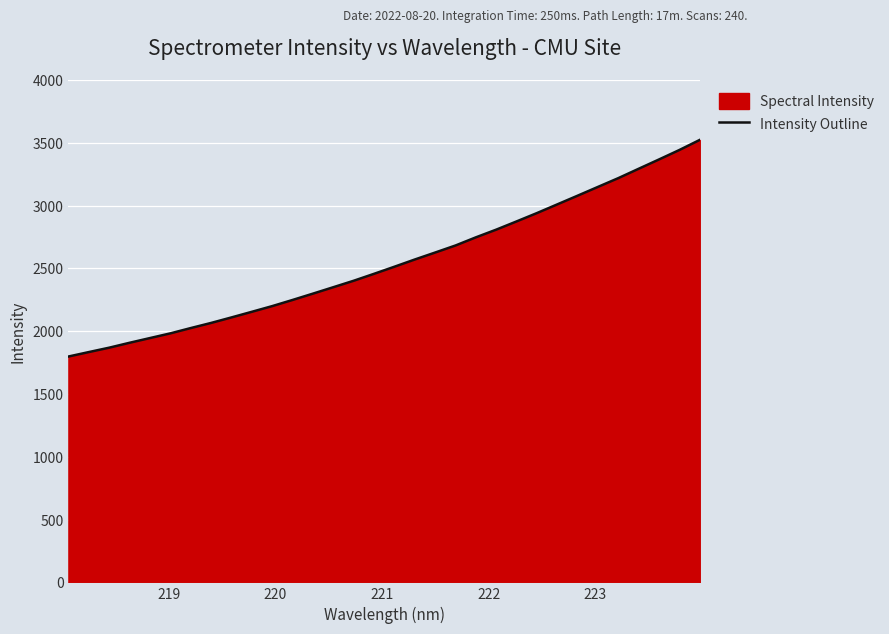

What is the difference between the maximum and minimum values?

1724.7